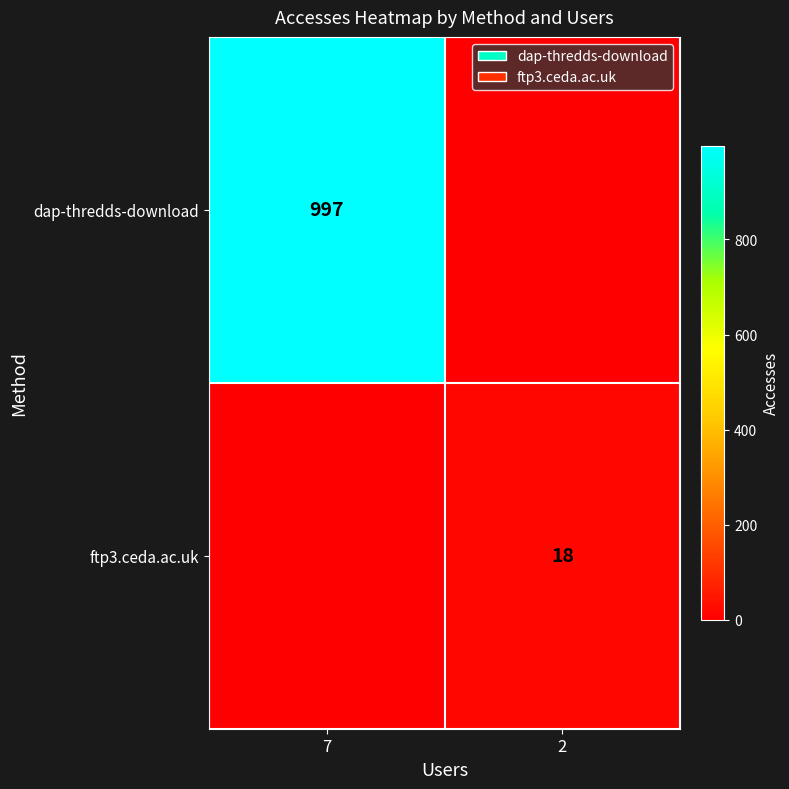

Is the value of ftp3.ceda.ac.uk at 2 greater than the value of dap-thredds-download at 7?

No